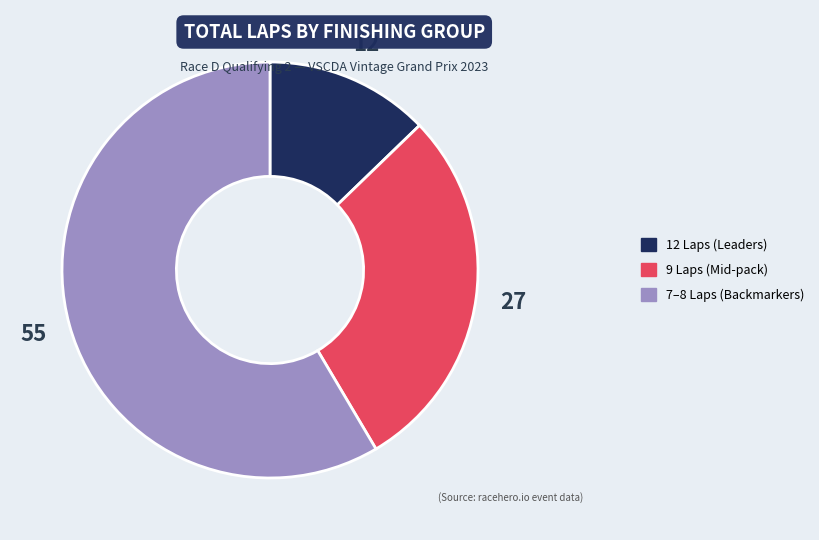

Is there a majority slice in this chart?

Yes